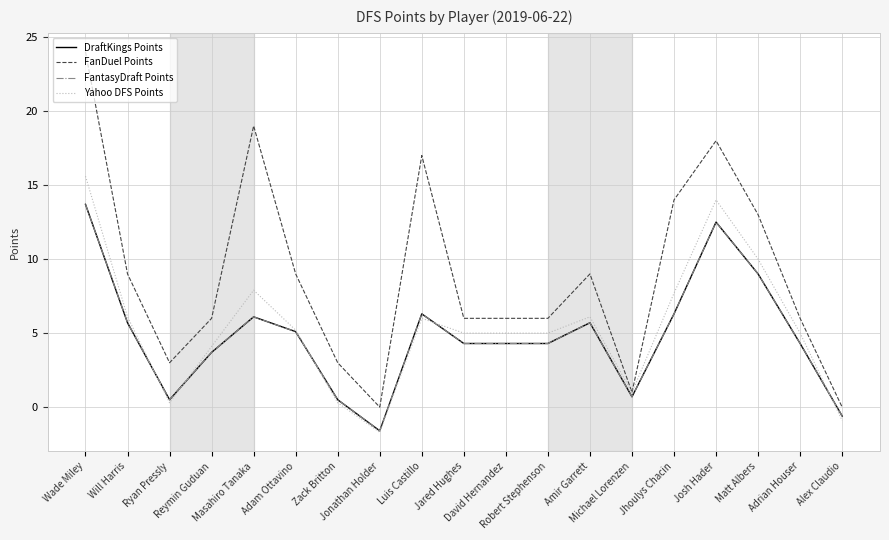

Reading left to right, transcribe all the data shown in this chart.

DraftKings Points: 13.7	5.7	0.5	3.7	6.1	5.1	0.5	-1.6	6.3	4.3	4.3	4.3	5.7	0.7	6.3	12.5	9.0	4.3	-0.6
FanDuel Points: 24.0	9.0	3.0	6.0	19.0	9.0	3.0	0.0	17.0	6.0	6.0	6.0	9.0	1.0	14.0	18.0	13.0	6.0	0.0
FantasyDraft Points: 13.7	5.7	0.5	3.7	6.1	5.1	0.5	-1.6	6.3	4.3	4.3	4.3	5.7	0.7	6.3	12.5	9.0	4.3	-0.6
Yahoo DFS Points: 15.6	6.1	0.3	4.1	7.9	5.2	0.3	-1.7	6.0	5.0	5.0	5.0	6.1	1.0	7.7	14.0	10.0	5.0	-0.9